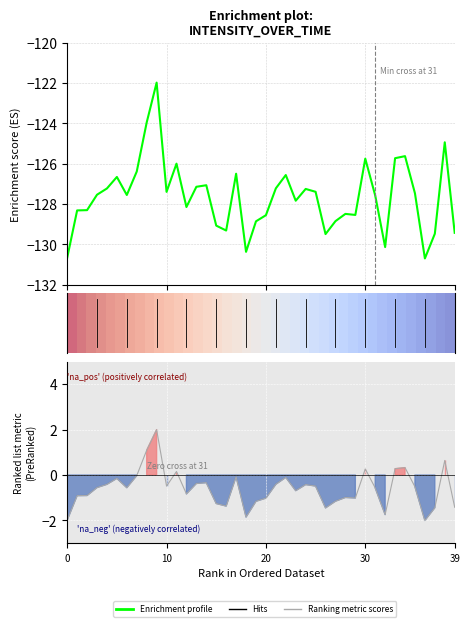

Where does the Enrichment profile series first go above -127?

5